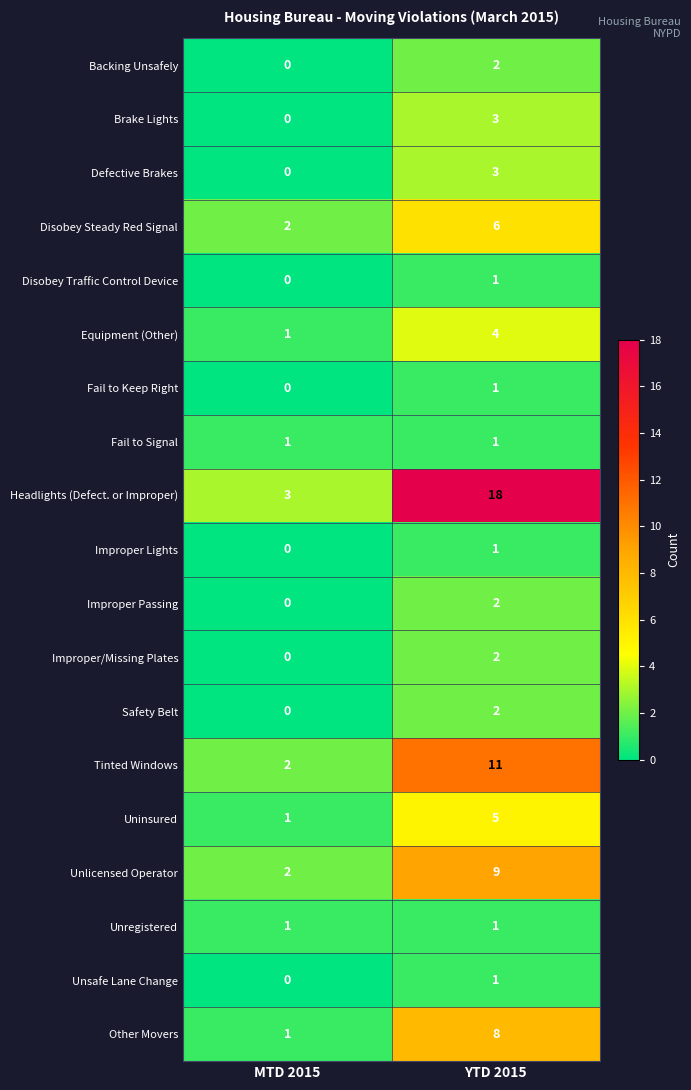

What value does the Brake Lights series have at YTD 2015?

3